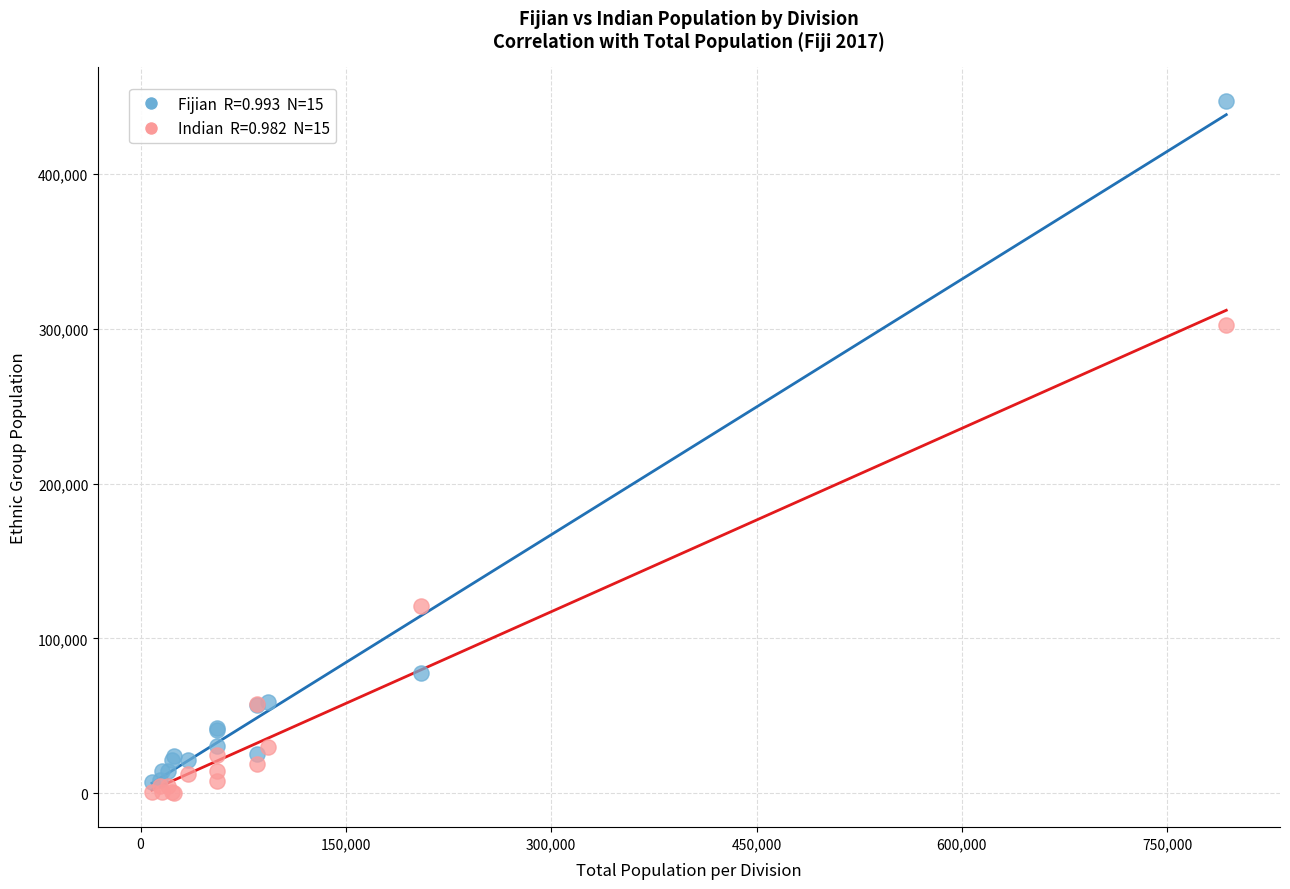

Across all series, what Y value is closest to 223744?

302403